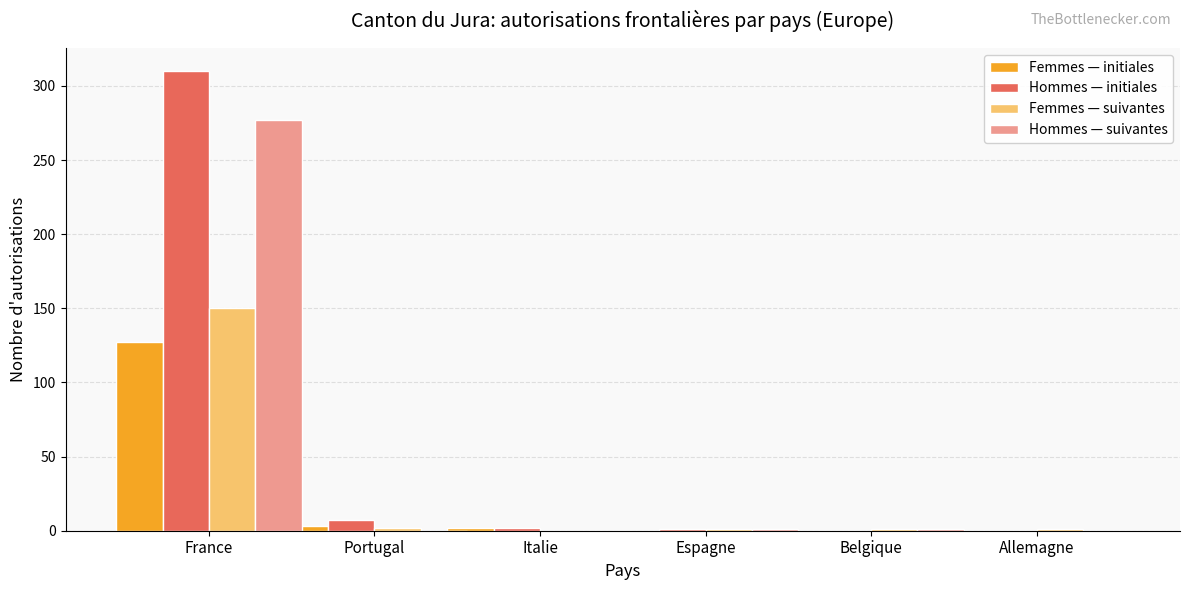

How many groups of bars are there?

6